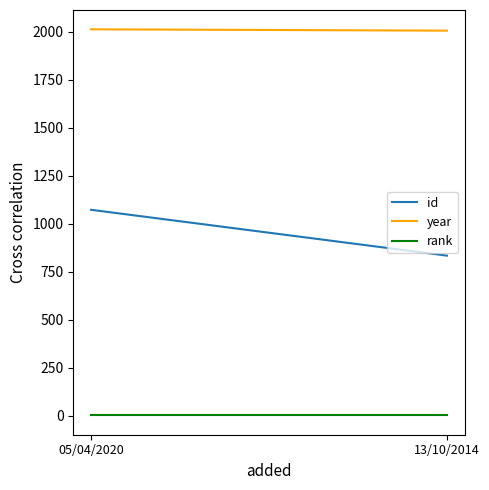

What is the difference between the highest and lowest values at 13/10/2014?

2006